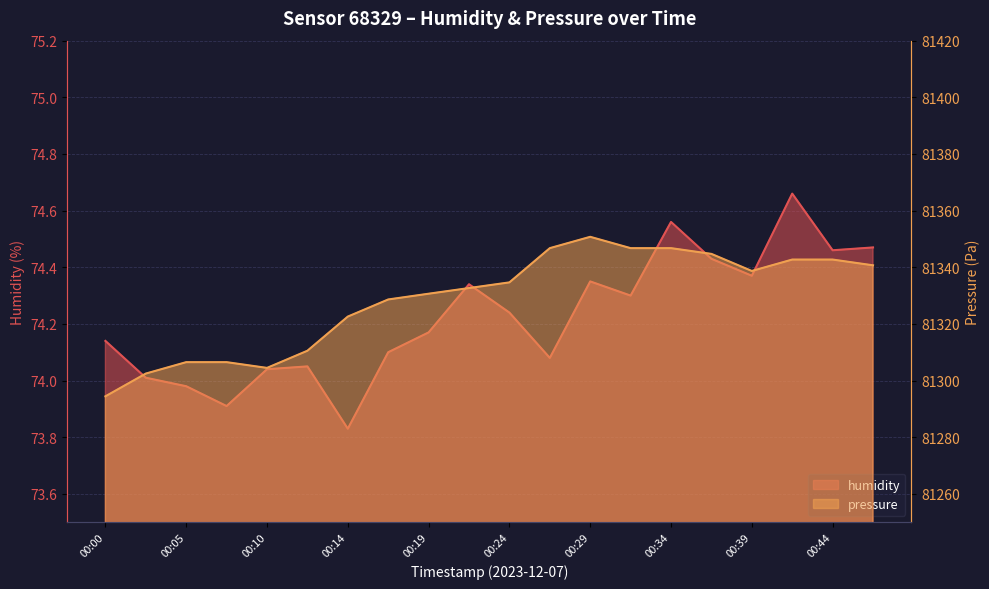

How many data points in pressure are above 81334?

10